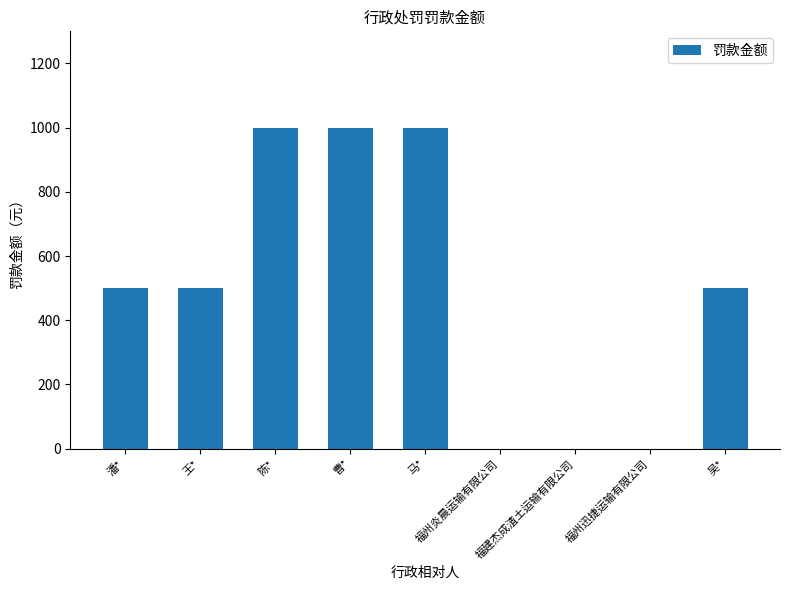

What is the maximum value shown in the chart?

1000